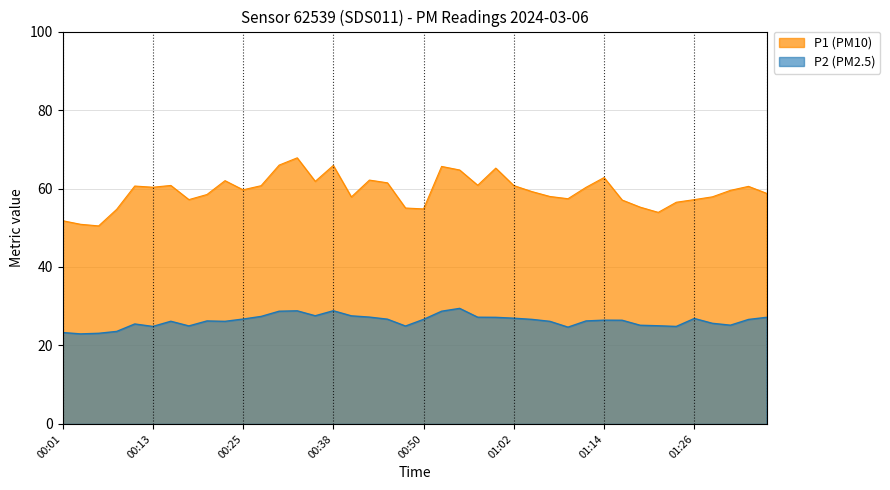

True or false: P1 and P2 intersect in this chart.

False